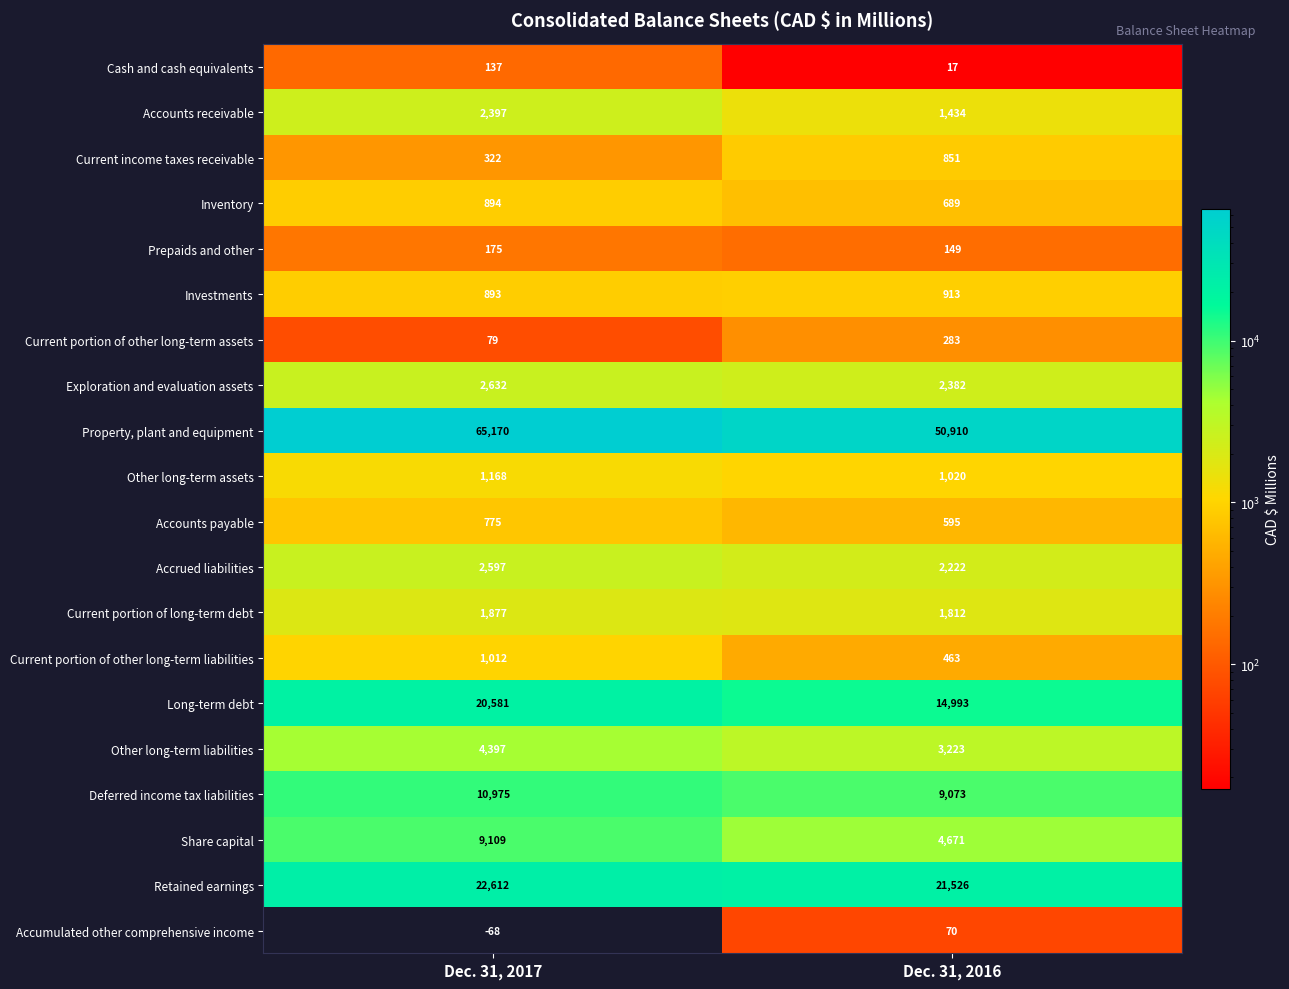

Is it true that Accounts receivable equals 1434 at Dec. 31, 2016?

True